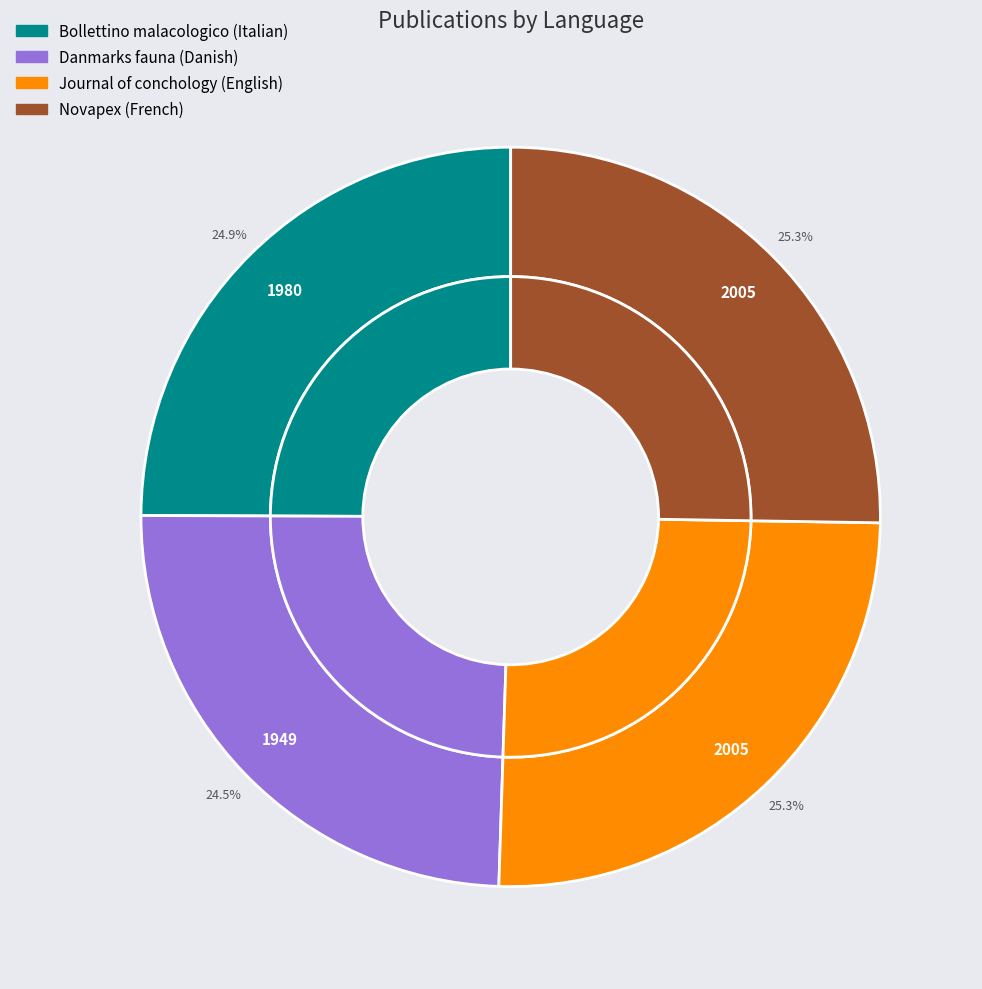

Combined, what portion of the pie is Novapex and Bollettino malacologico?

50.2%